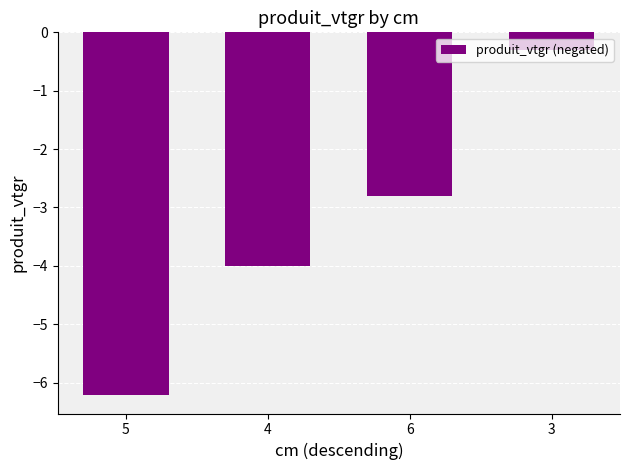

What is the sum of the values at 4 and 6?

-6.8